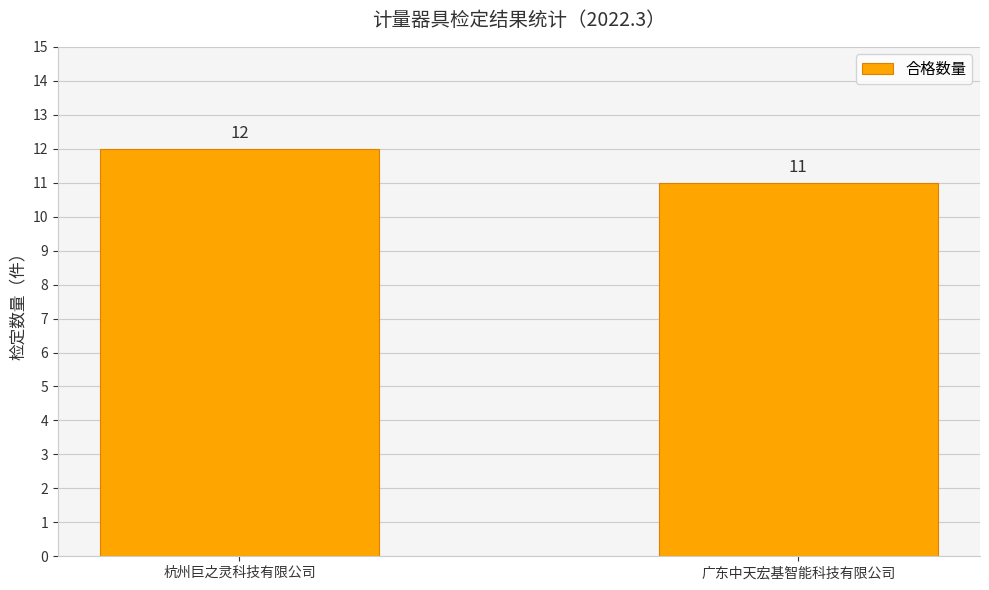

Reading right to left, what are all the values shown in this chart?

广东中天宏基智能科技有限公司=11	杭州巨之灵科技有限公司=12